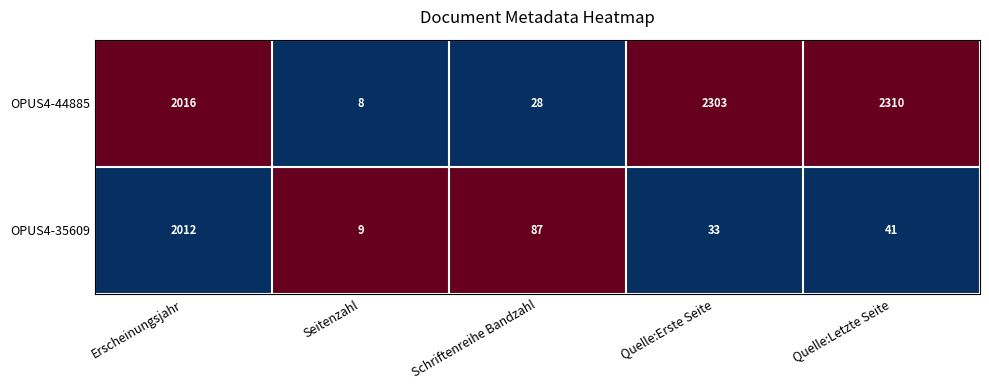

Which series has the largest total across all categories?

OPUS4-44885